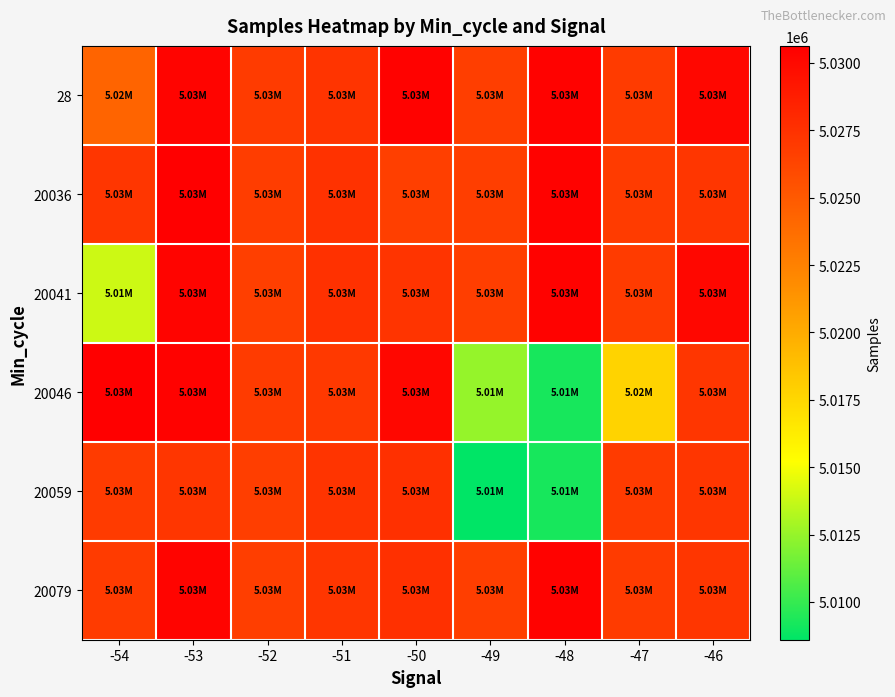

What is the greatest value displayed?

5030630